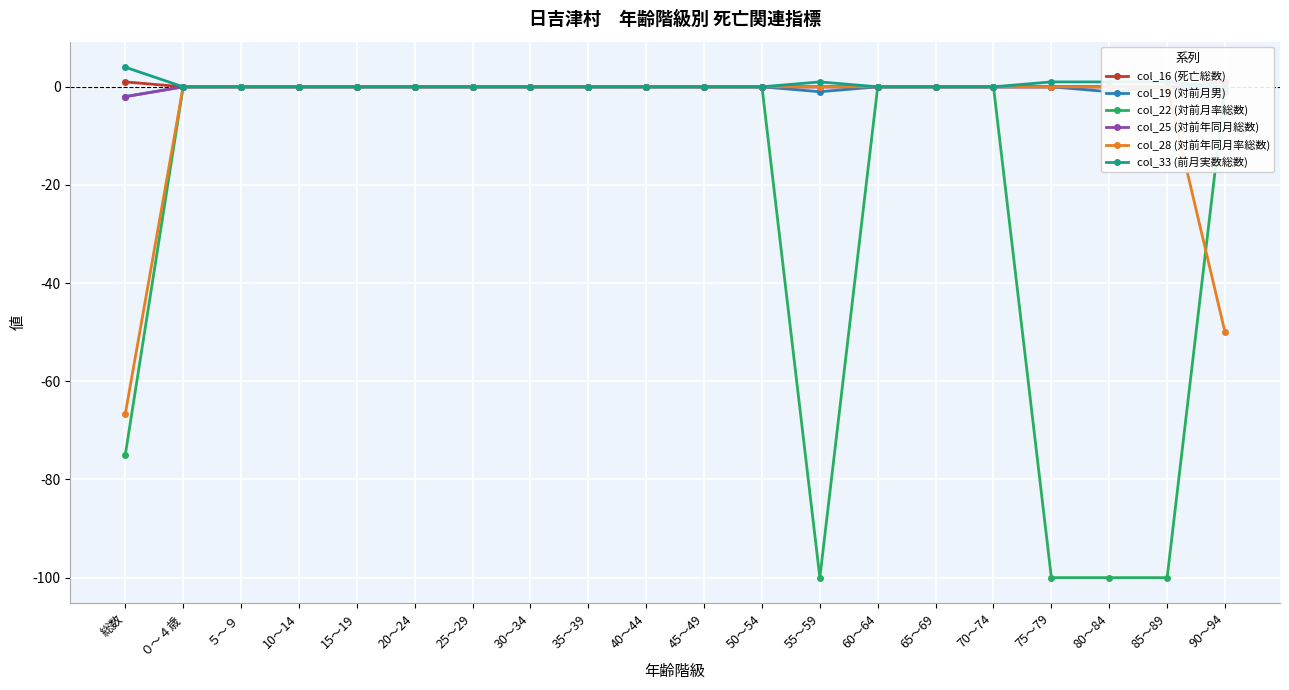

How many lines are shown in the chart?

6